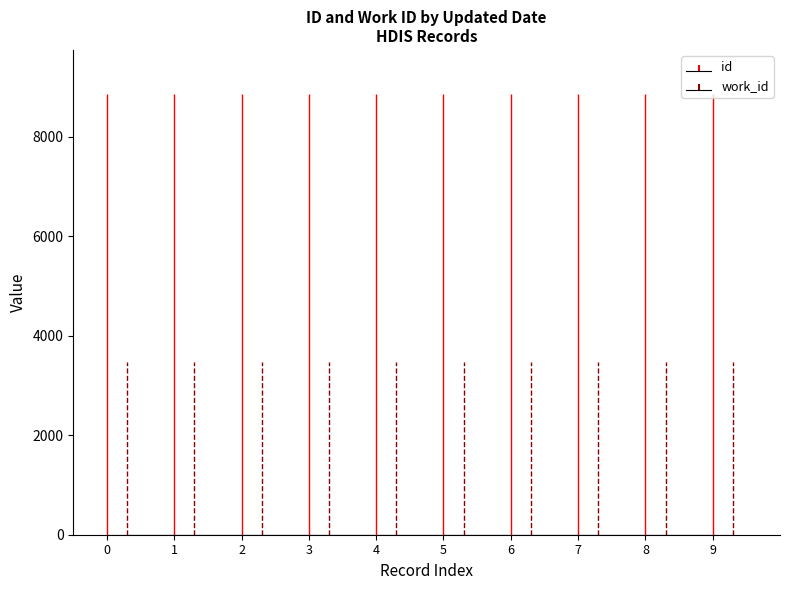

What is the average value of the work_id series?

3465